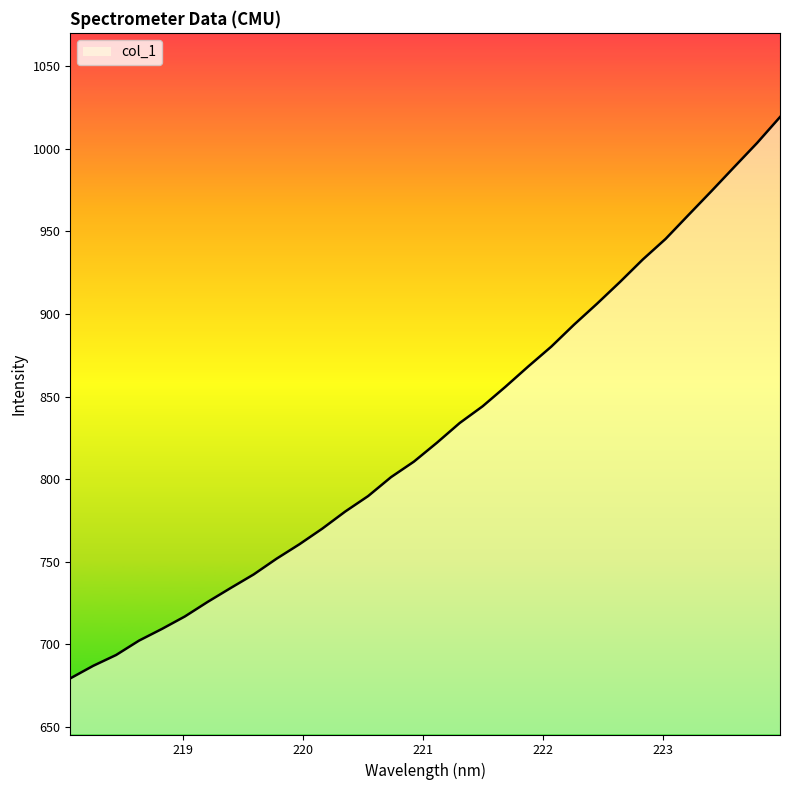

What is the smallest value displayed?

679.5